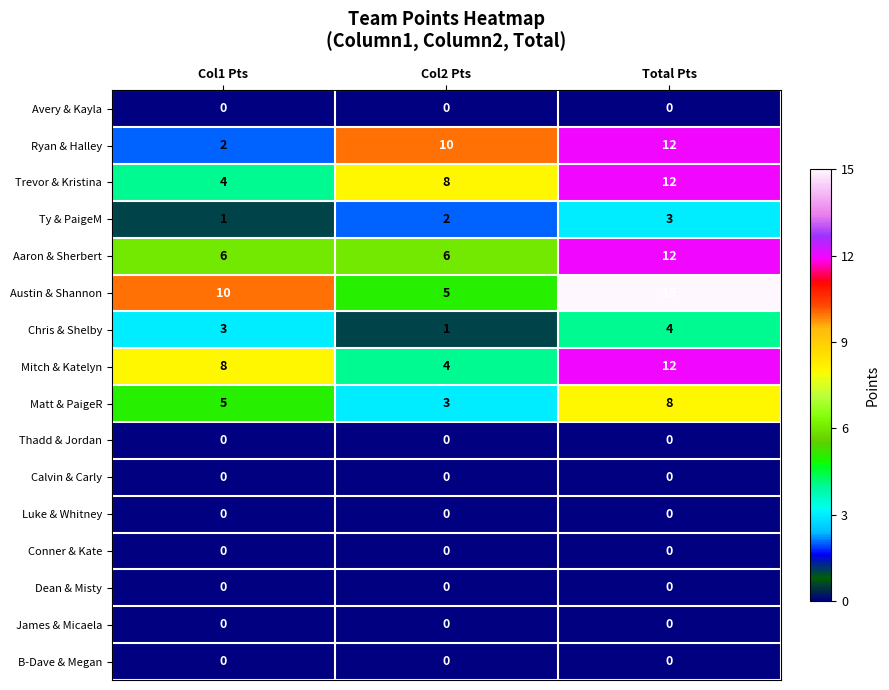

What value does the Aaron & Sherbert series have at Total Pts?

12